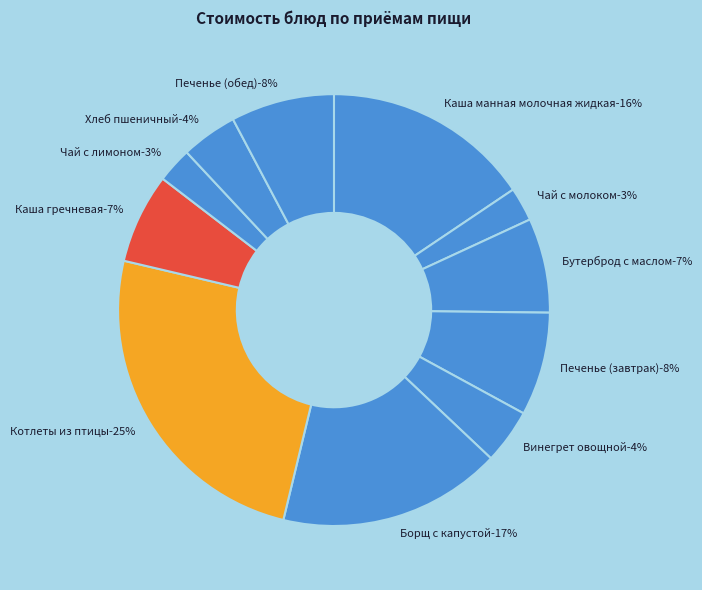

The Котлеты из птицы slice represents 25% of the pie. True or false?

True